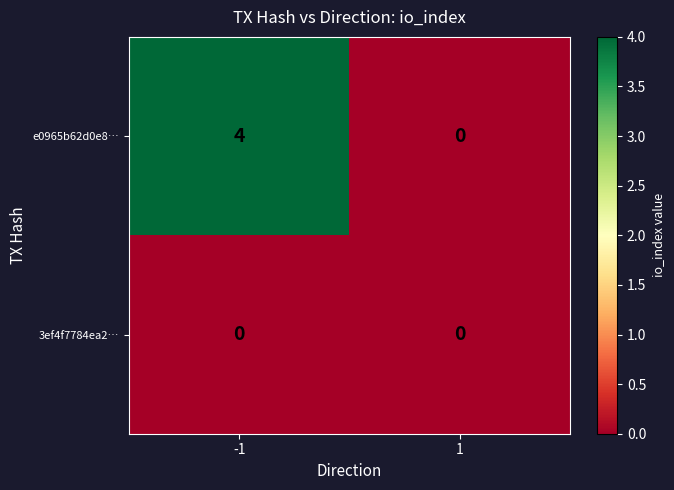

Which series has the widest spread of values?

e0965b62d0e8…